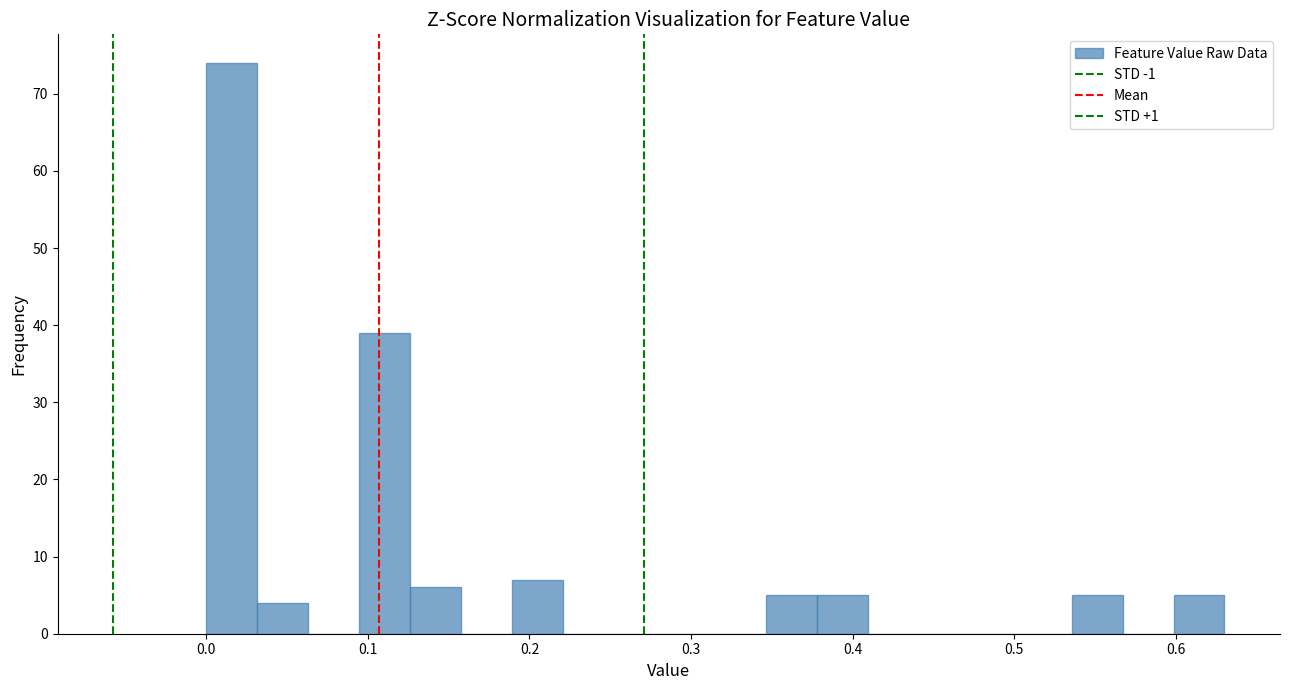

Read against the x-axis, roughly where is the centre of the tallest bar?

0.02